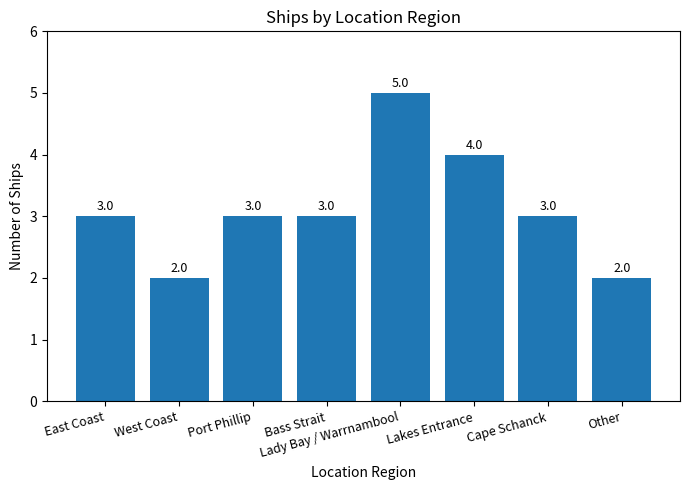

How many values are between 3 and 4?

5